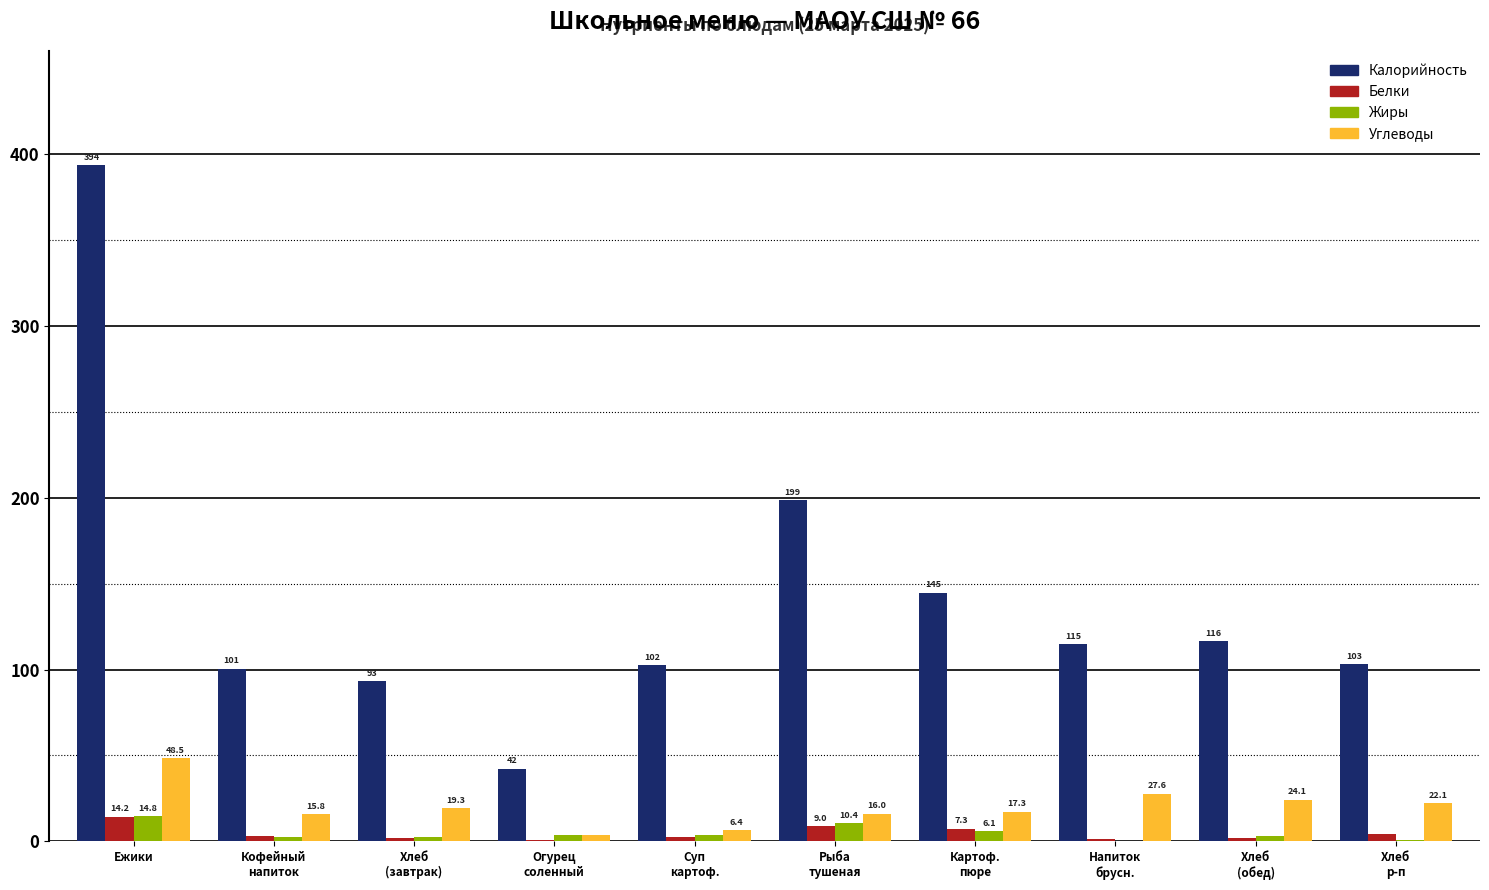

What is the average value of the Жиры series?

4.7